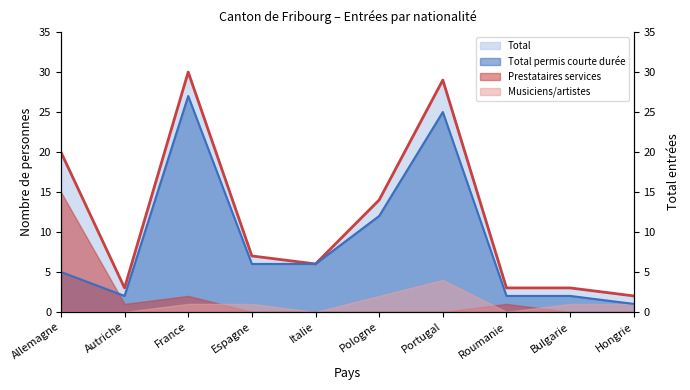

True or false: Total permis courte durée and Total intersect in this chart.

False